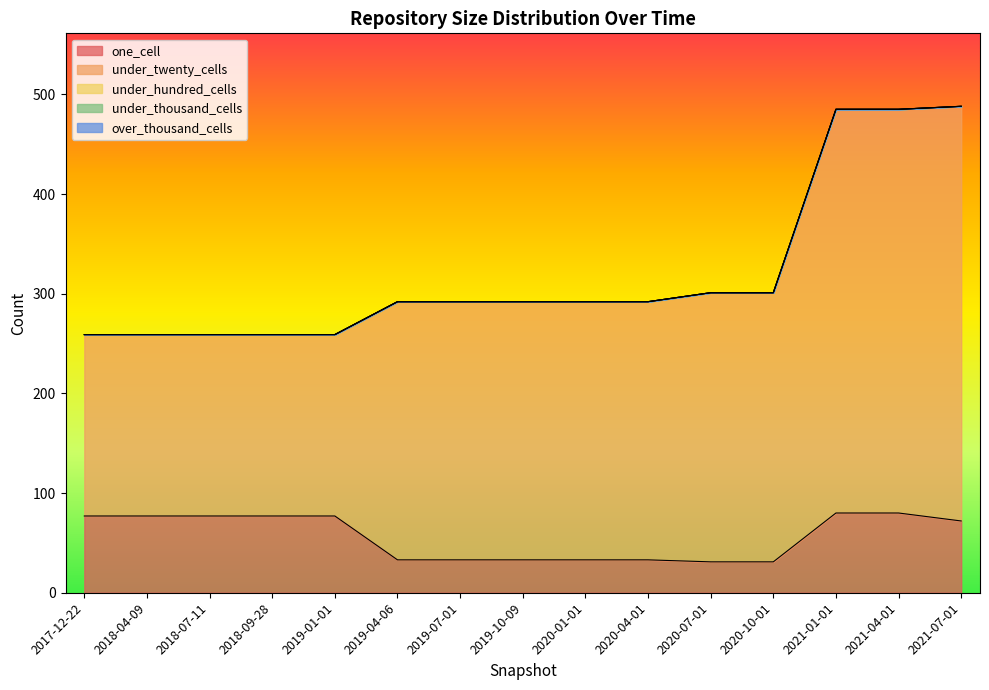

What is the label of the 3rd point from the right?

2021-01-01